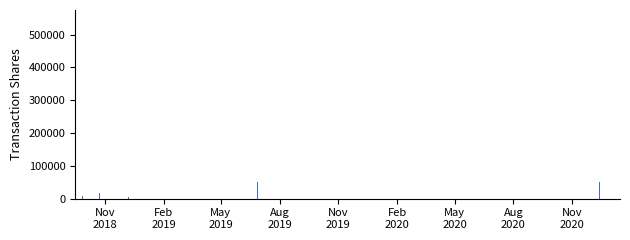

What is the greatest value displayed?

500000